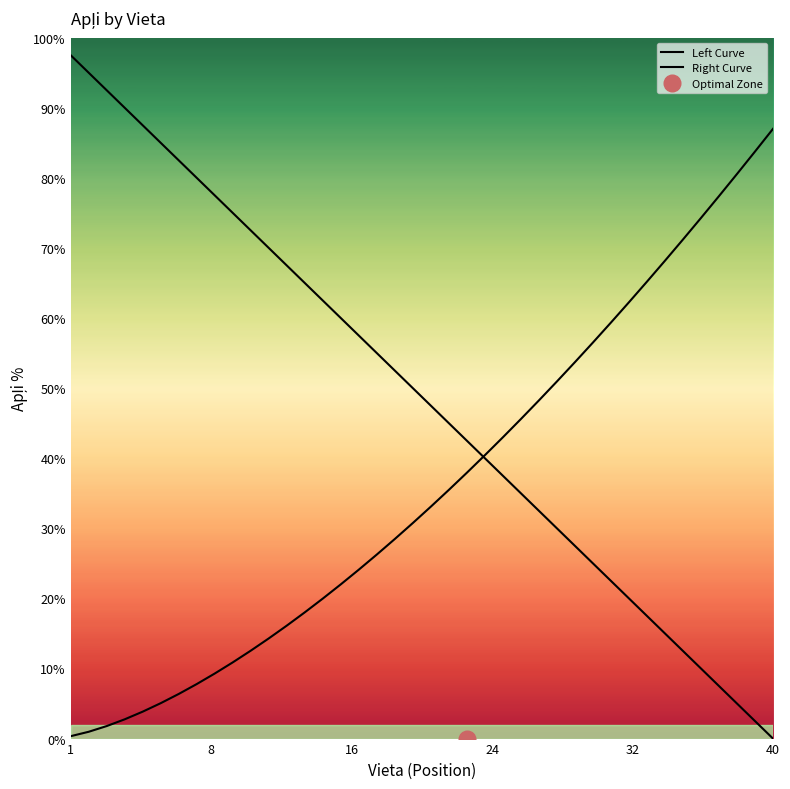

Is it true that Left Curve equals 11.2 at 32?

False